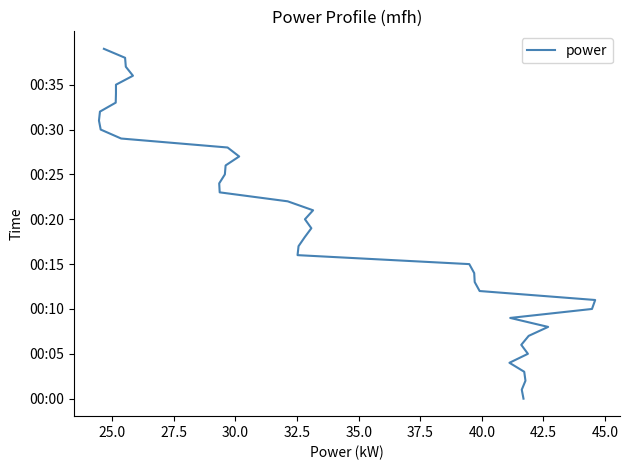

Is this an area chart (filled region under the line)?

No